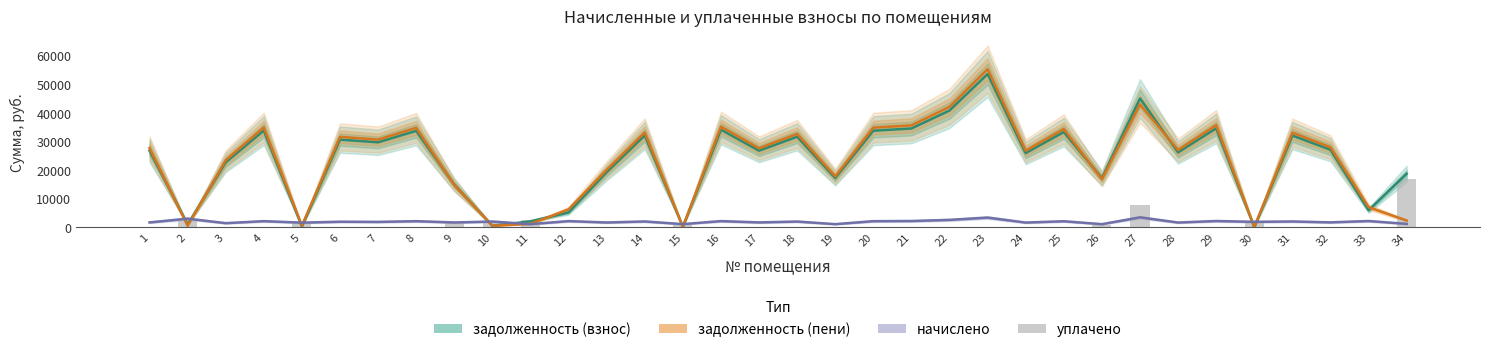

The value of задолженность (взнос) at 18 is 7632.2. True or false?

False